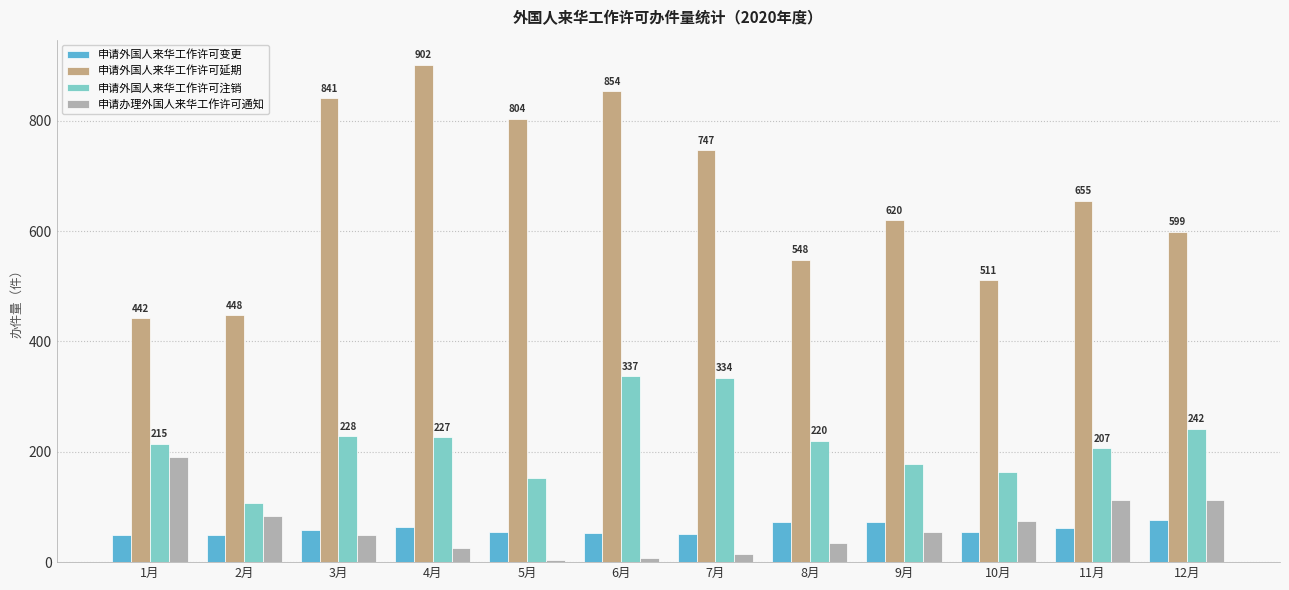

What is the sum of the 申请外国人来华工作许可延期 values at 8月 and 9月?

1168